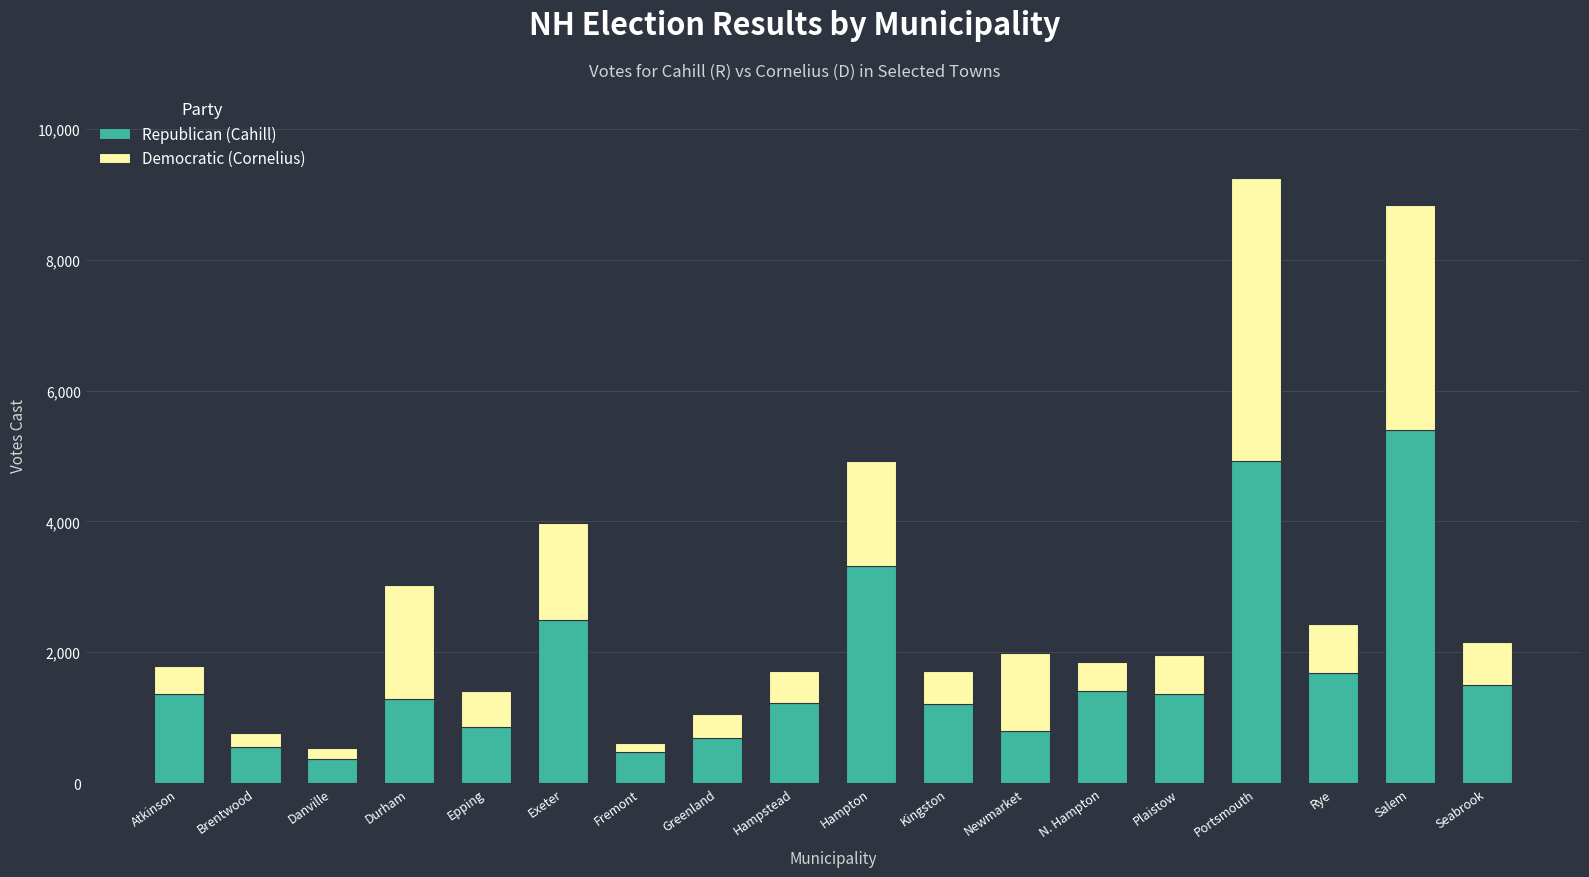

What is the total value across all series at Portsmouth?

9252